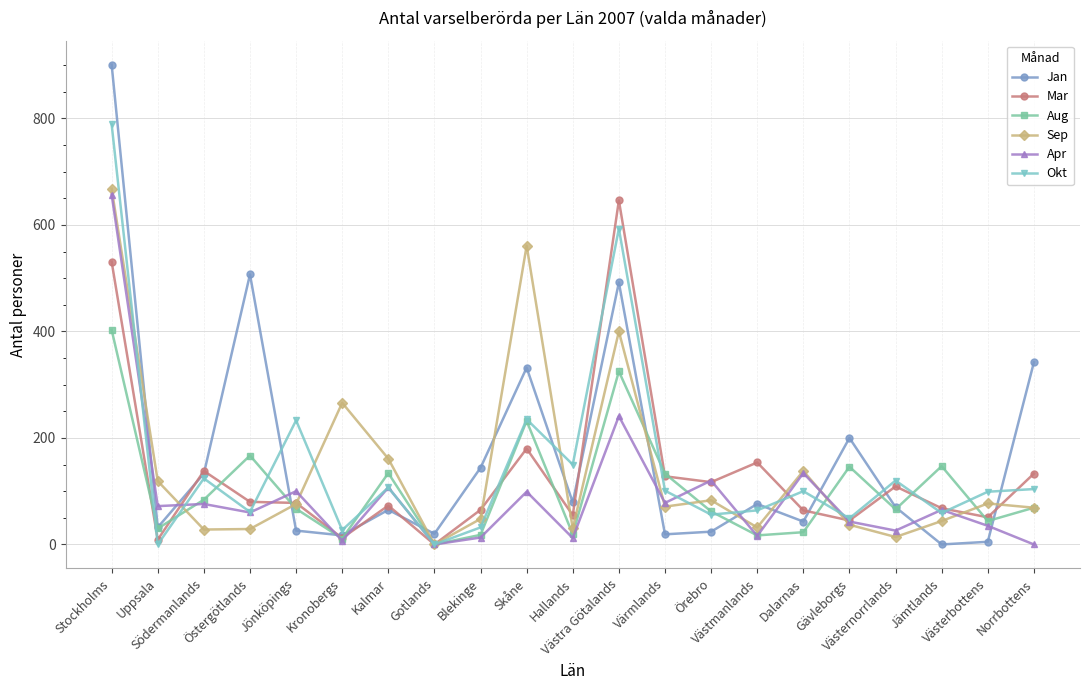

Where is the first local maximum for Aug?

Östergötlands